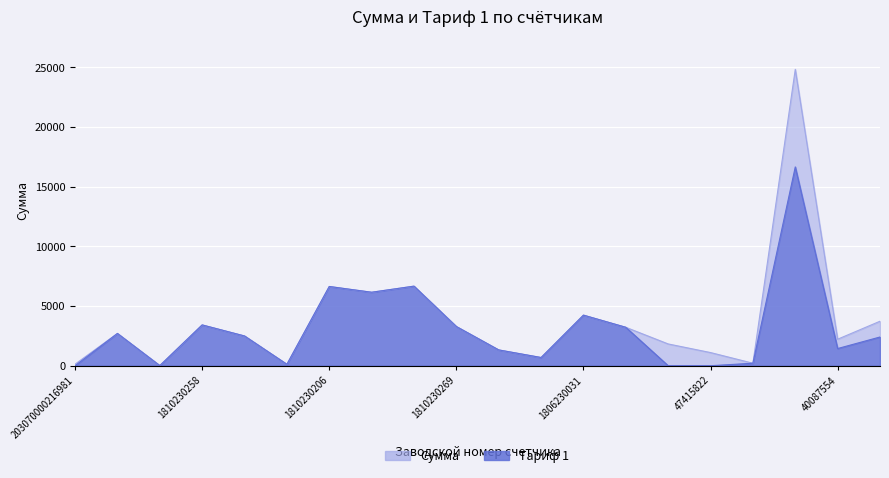

Which series has the largest total across all categories?

Сумма